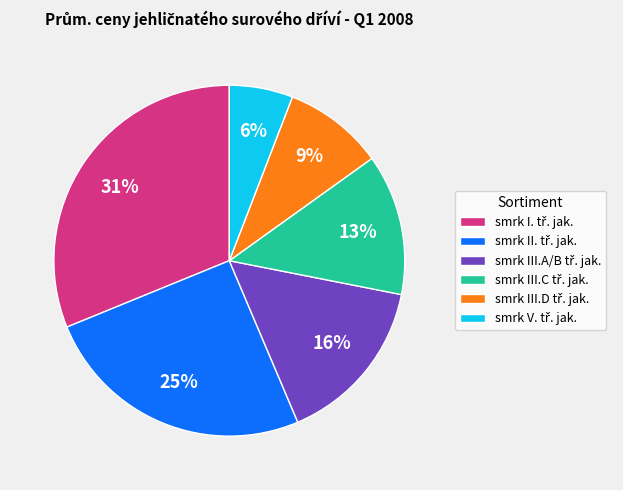

Does any single category account for the majority?

No